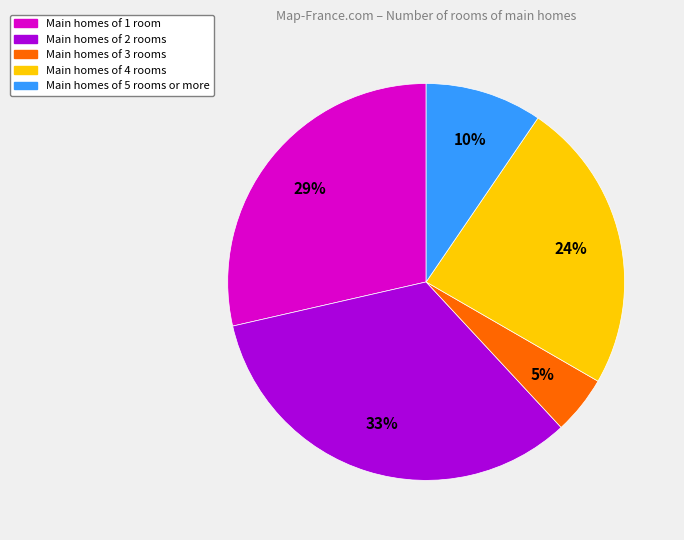

To the nearest percent, what is the combined percentage of Main homes of 3 rooms and Main homes of 2 rooms?

38%